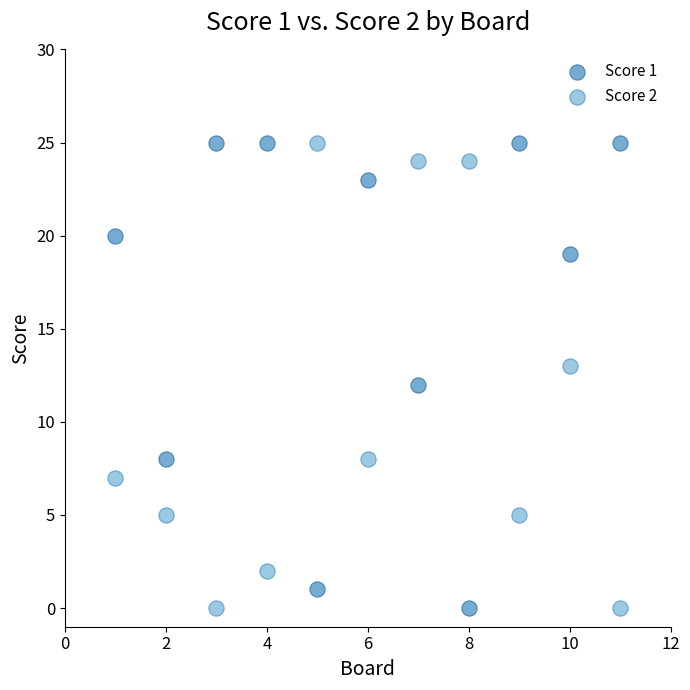

What is the X range (max minus min) for the scatter plot?

10